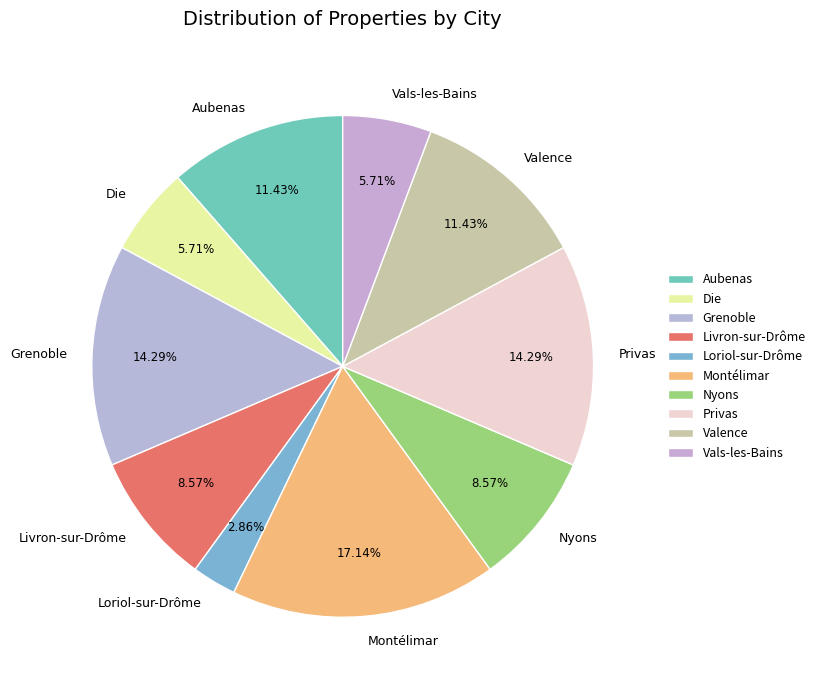

How many slices are in this pie chart?

10